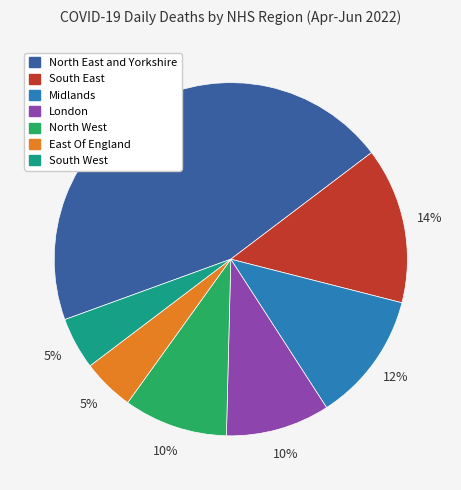

Does Midlands represent more than half of the total?

No